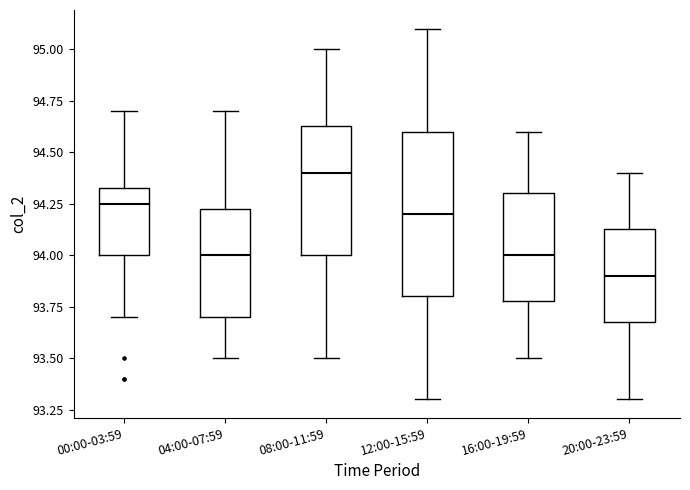

Where does the median line of the box for 16:00-19:59 sit on the y-axis? The values are not printed on the chart, so give them approximately, as read against the axis.

94.00